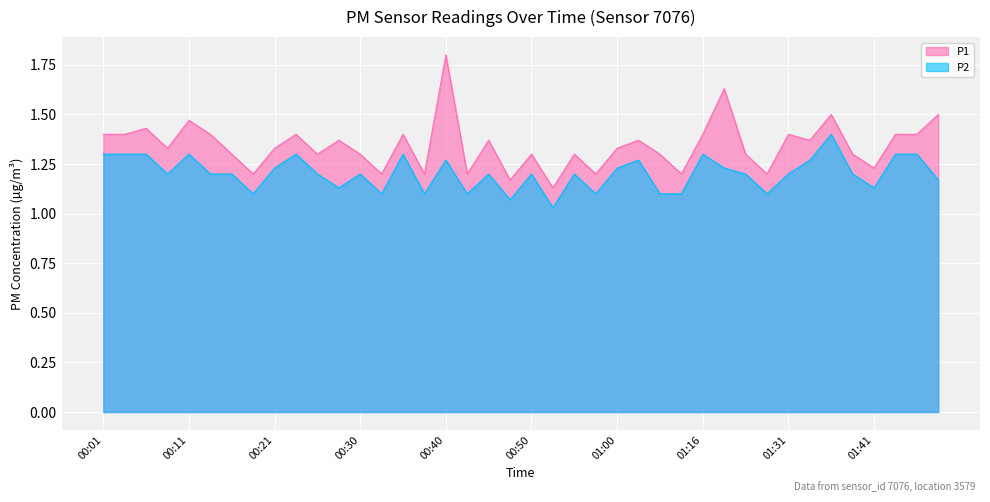

The P1 series shows 0.9 at 00:13. True or false?

False